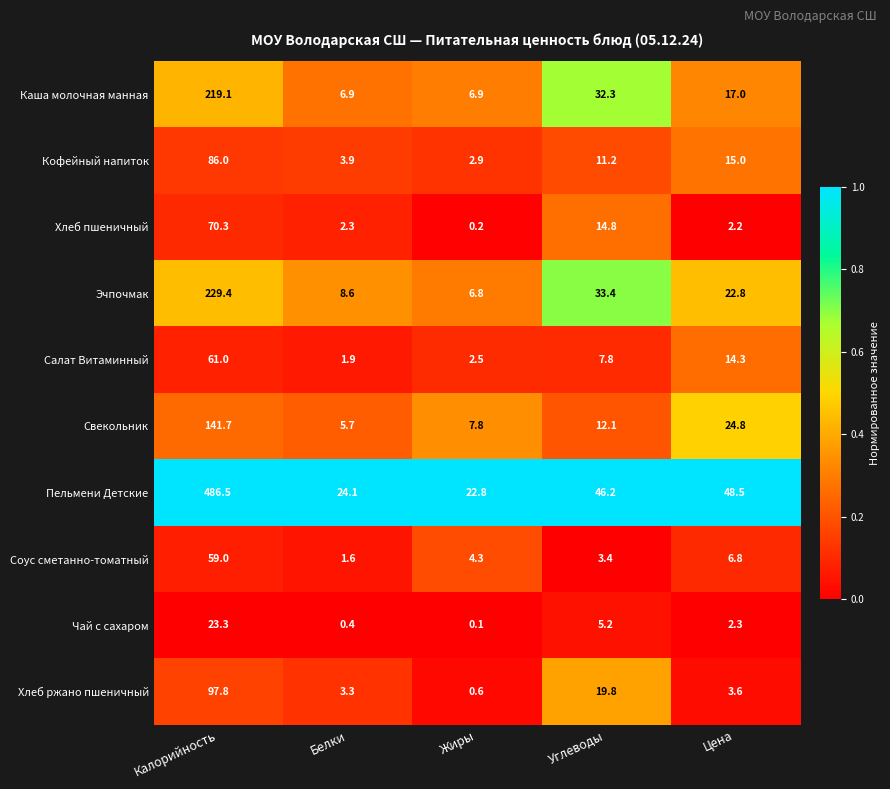

Is it true that Каша молочная манная equals 32.3 at Углеводы?

True